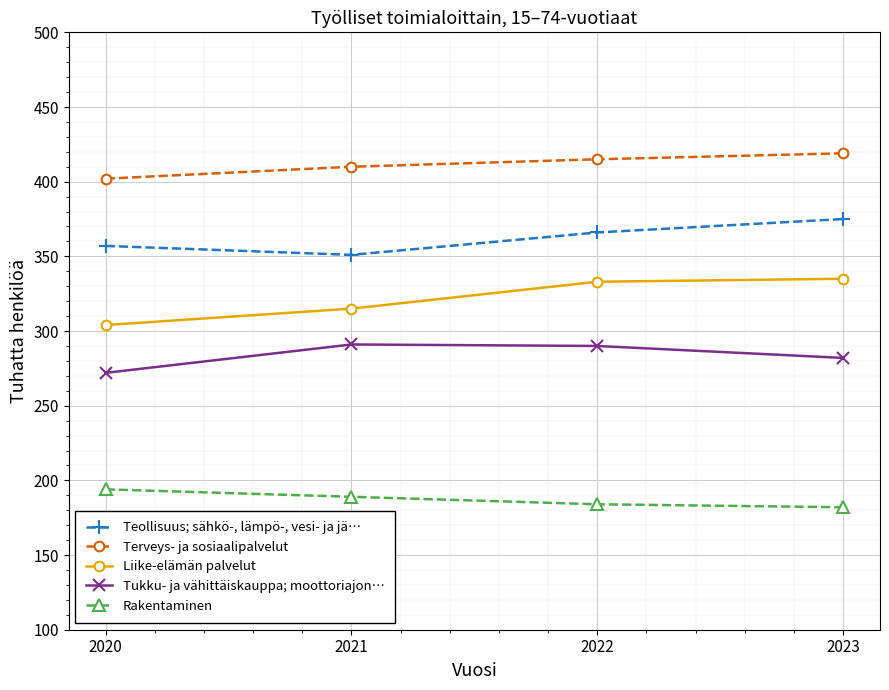

What is the difference between the highest and lowest values at 2022?

231